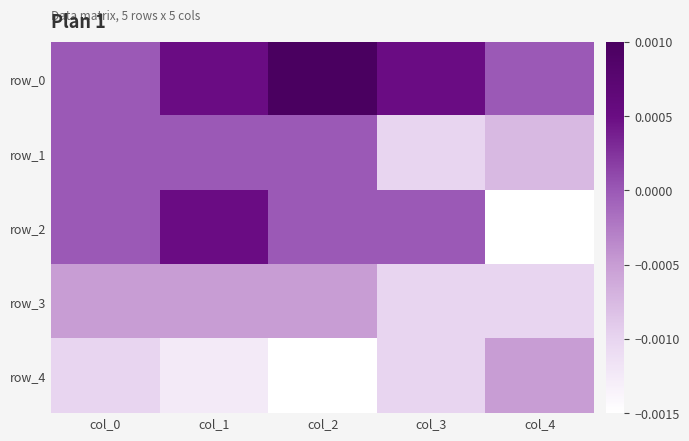

Which has a higher value, col_0 or col_4?

col_0